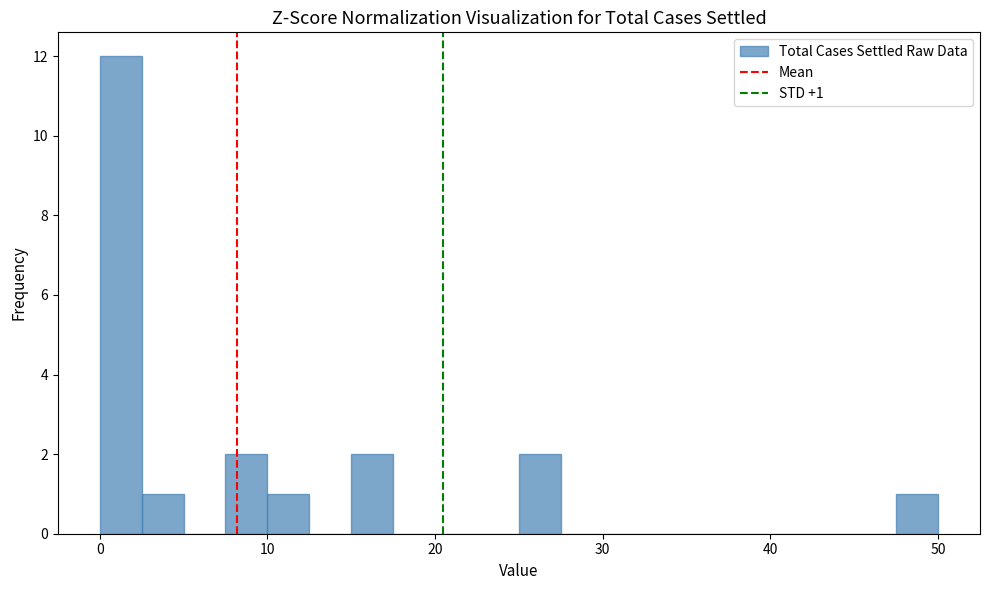

Read against the x-axis, roughly where is the centre of the tallest bar?

1